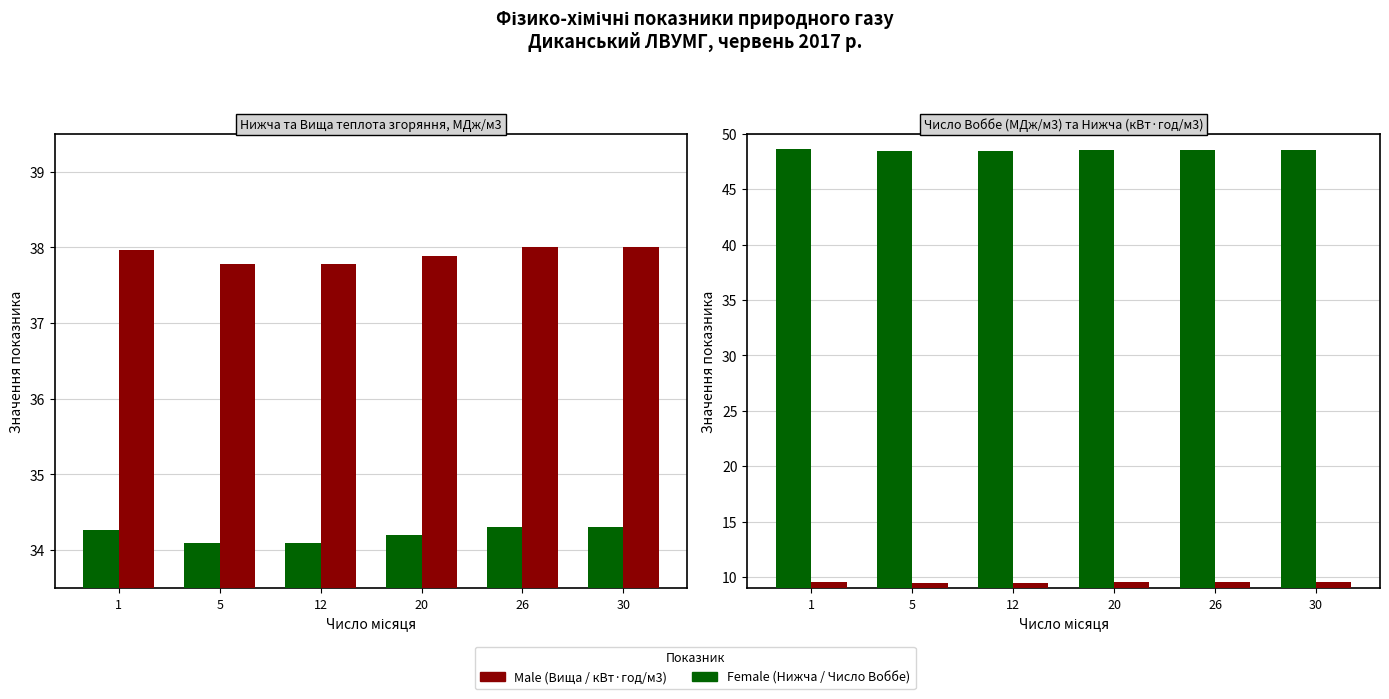

How many groups of bars are there?

6